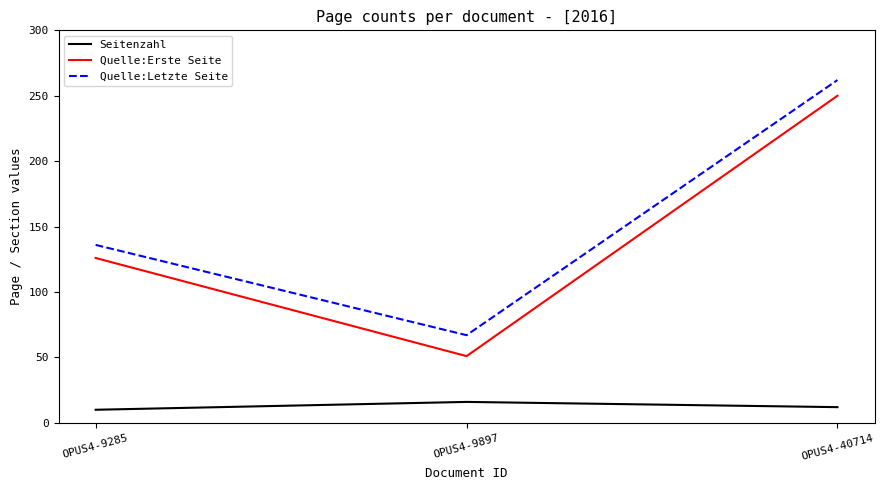

At which category does the chart reach its peak across all series?

OPUS4-40714